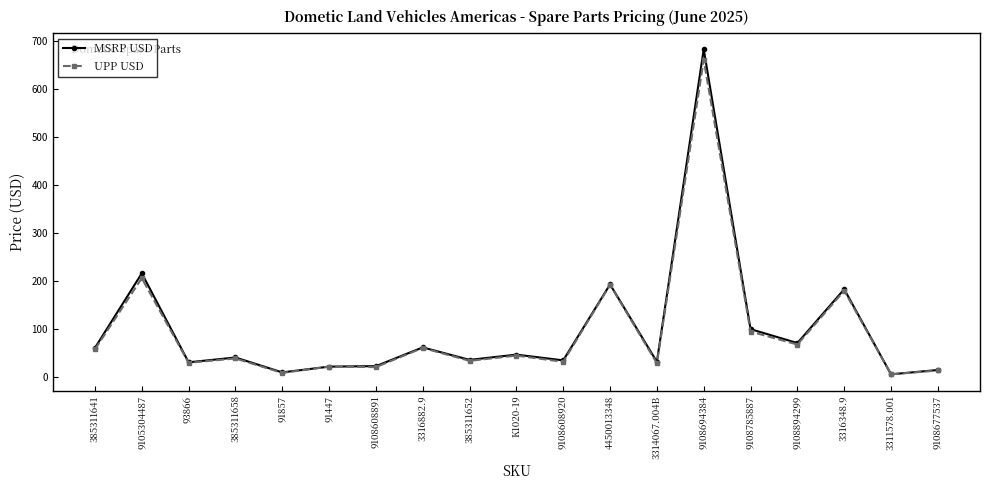

At which label is UPP USD closest to 332?

9105304487